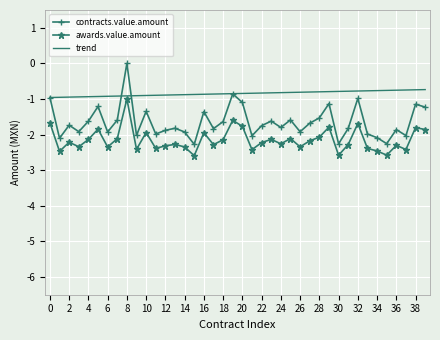

Count the number of categories in the chart.

40